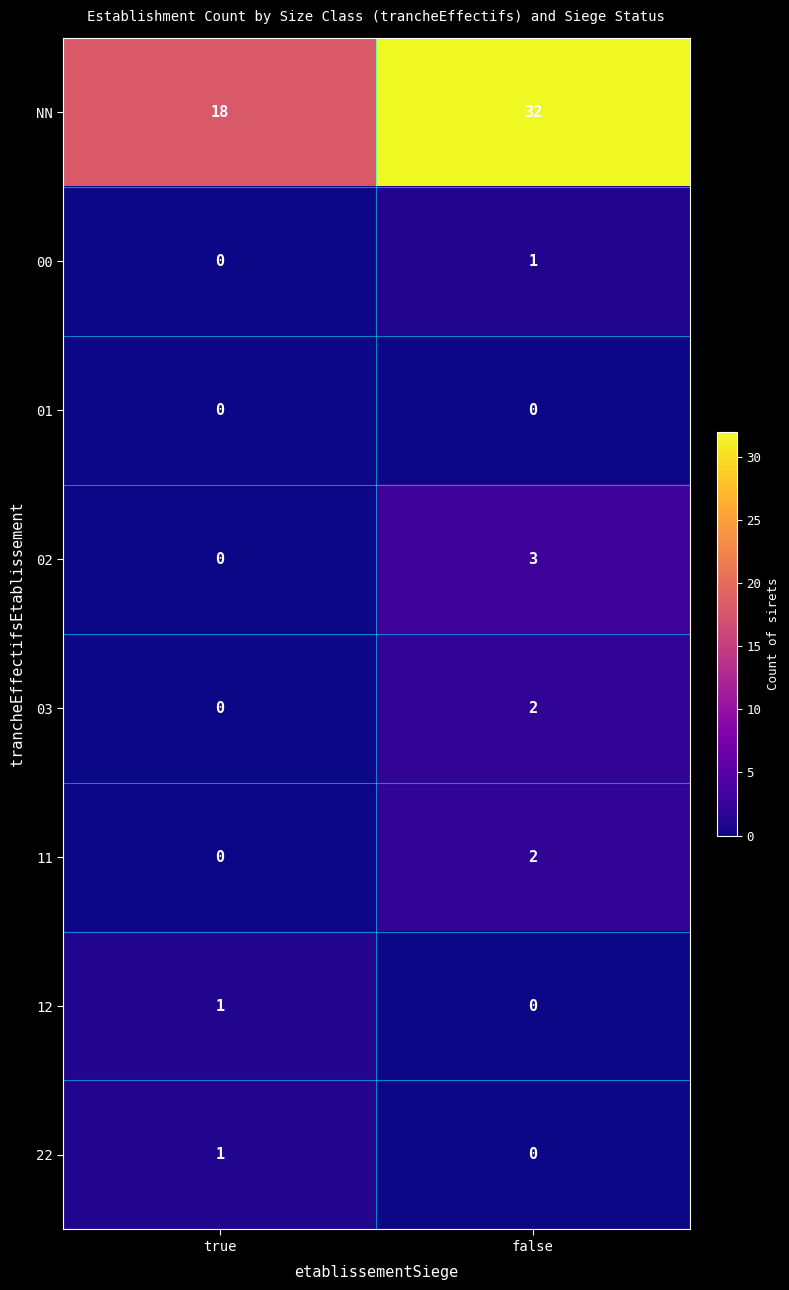

Between true and false, which series saw the biggest shift?

NN